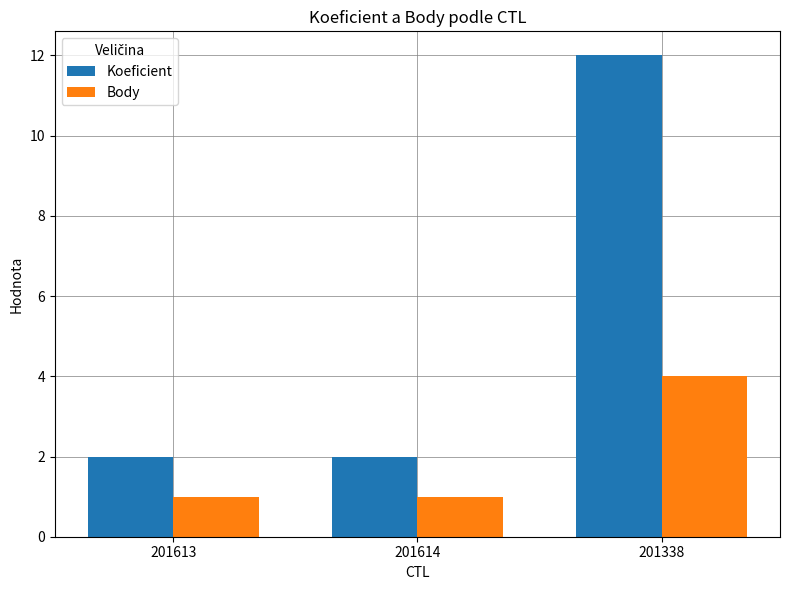

Does the chart contain stacked bars?

No